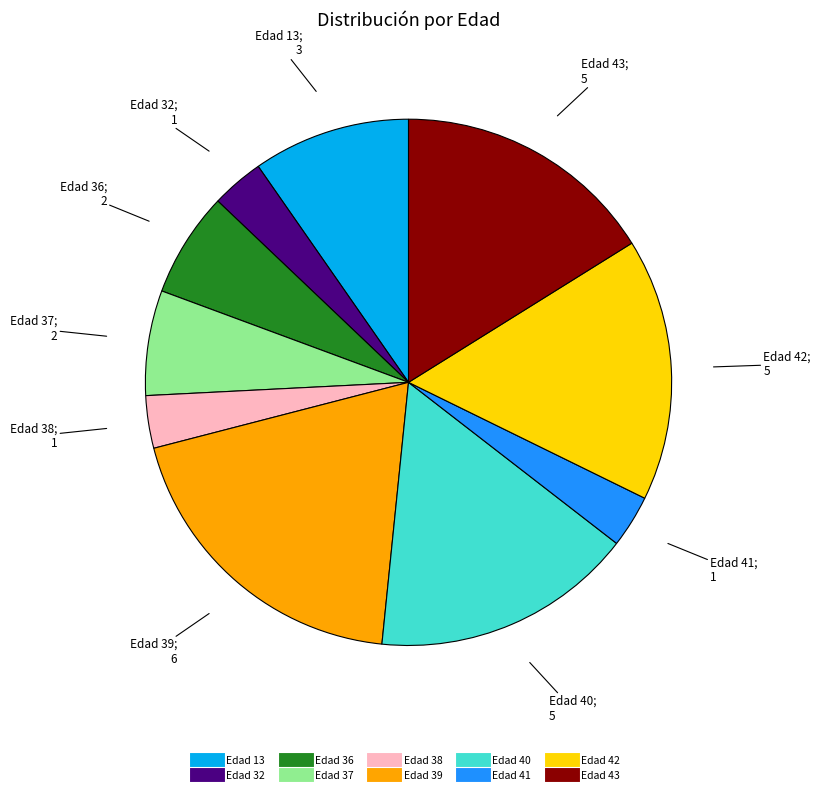

How many segments does this pie chart have?

10